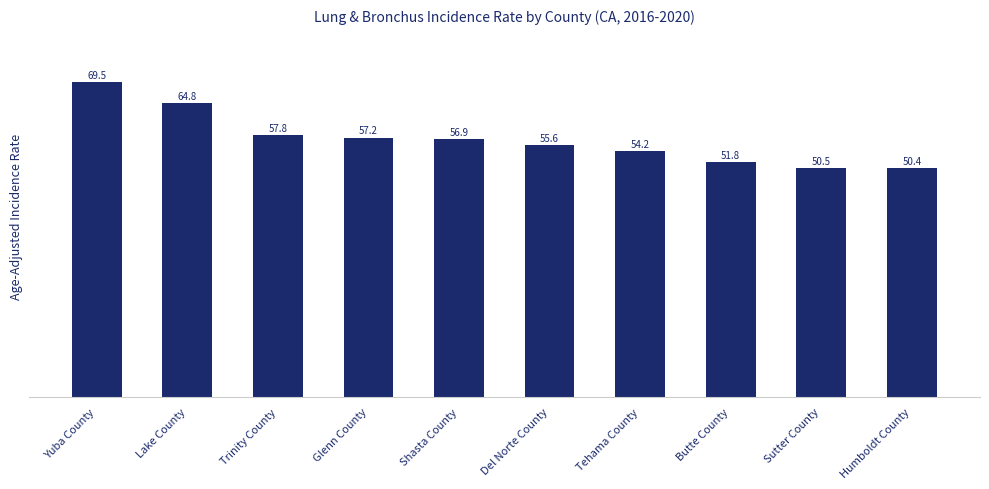

How many bars are there in total?

10